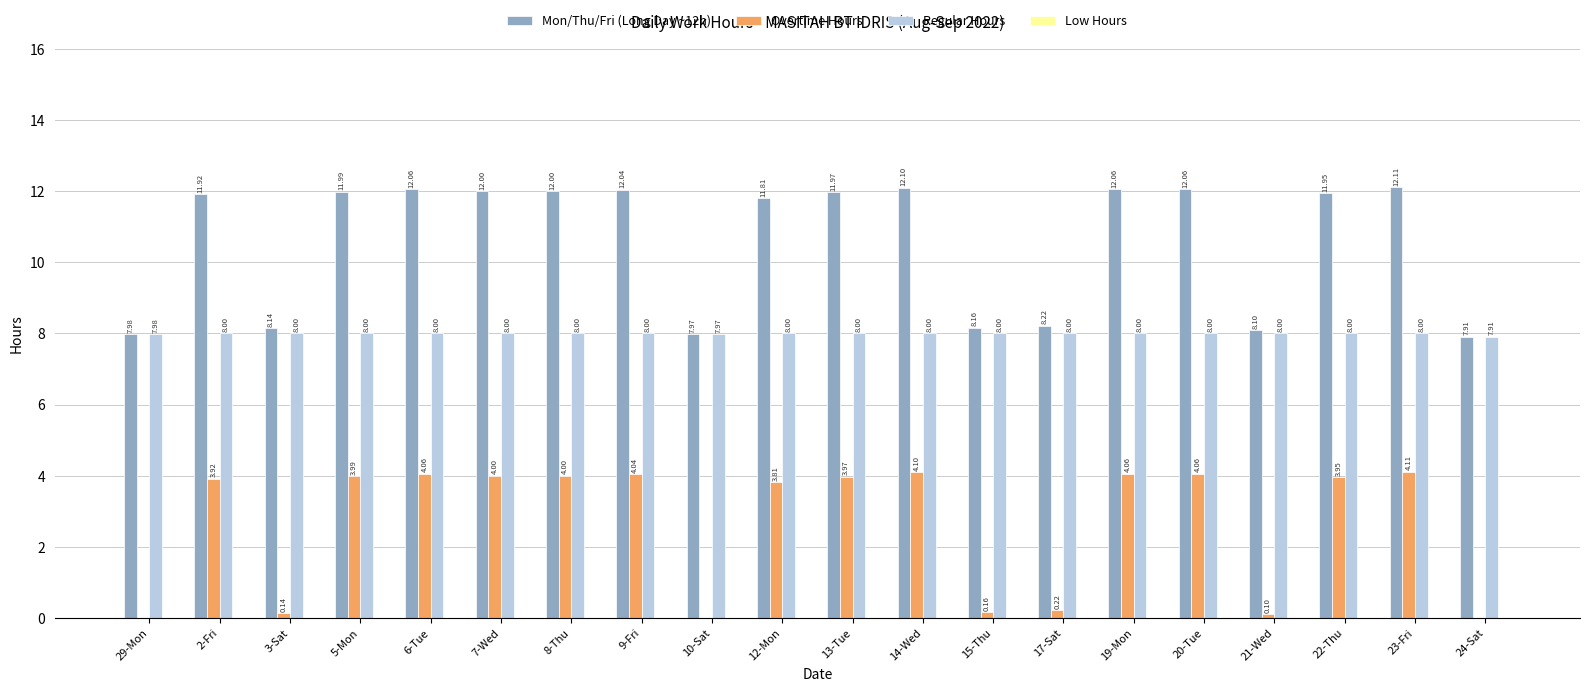

Which series has the largest total across all categories?

Mon/Thu/Fri (Long Day ~12h)